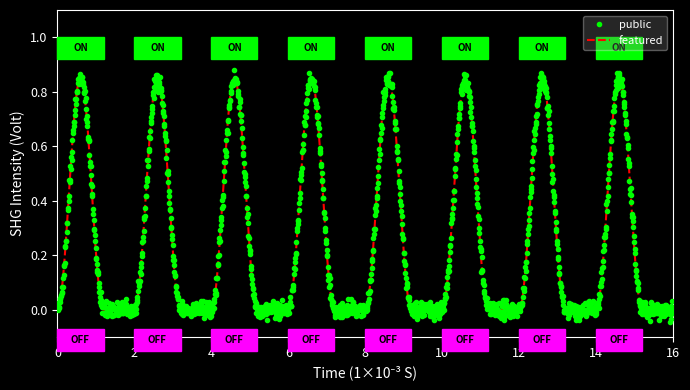

Which series has the largest range (max minus min)?

public